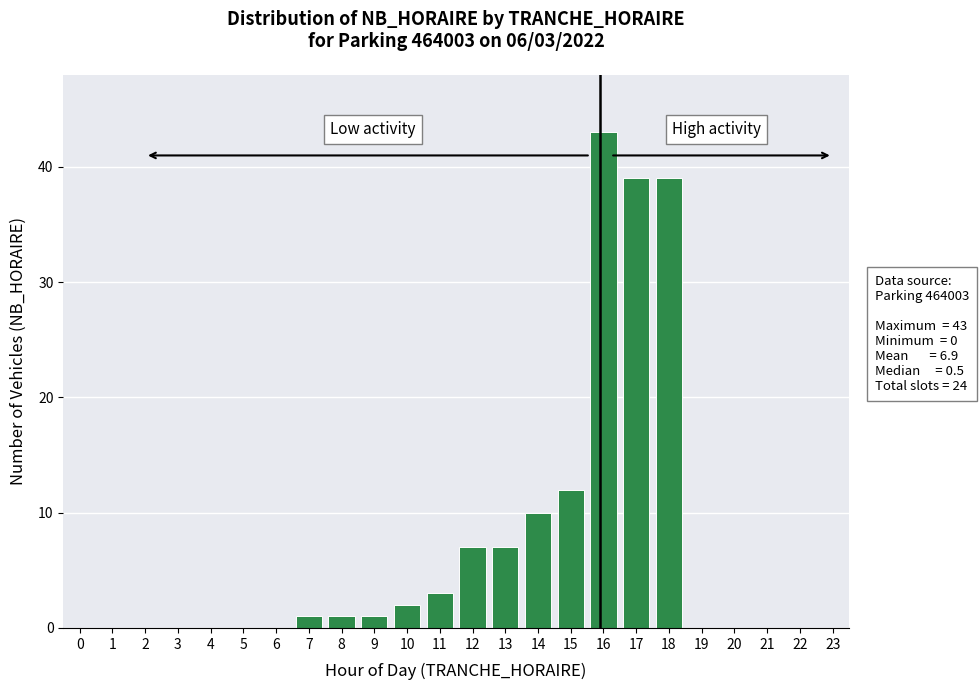

Reading left to right, what are all the values shown in this chart?

0=0	1=0	2=0	3=0	4=0	5=0	6=0	7=1	8=1	9=1	10=2	11=3	12=7	13=7	14=10	15=12	16=43	17=39	18=39	19=0	20=0	21=0	22=0	23=0